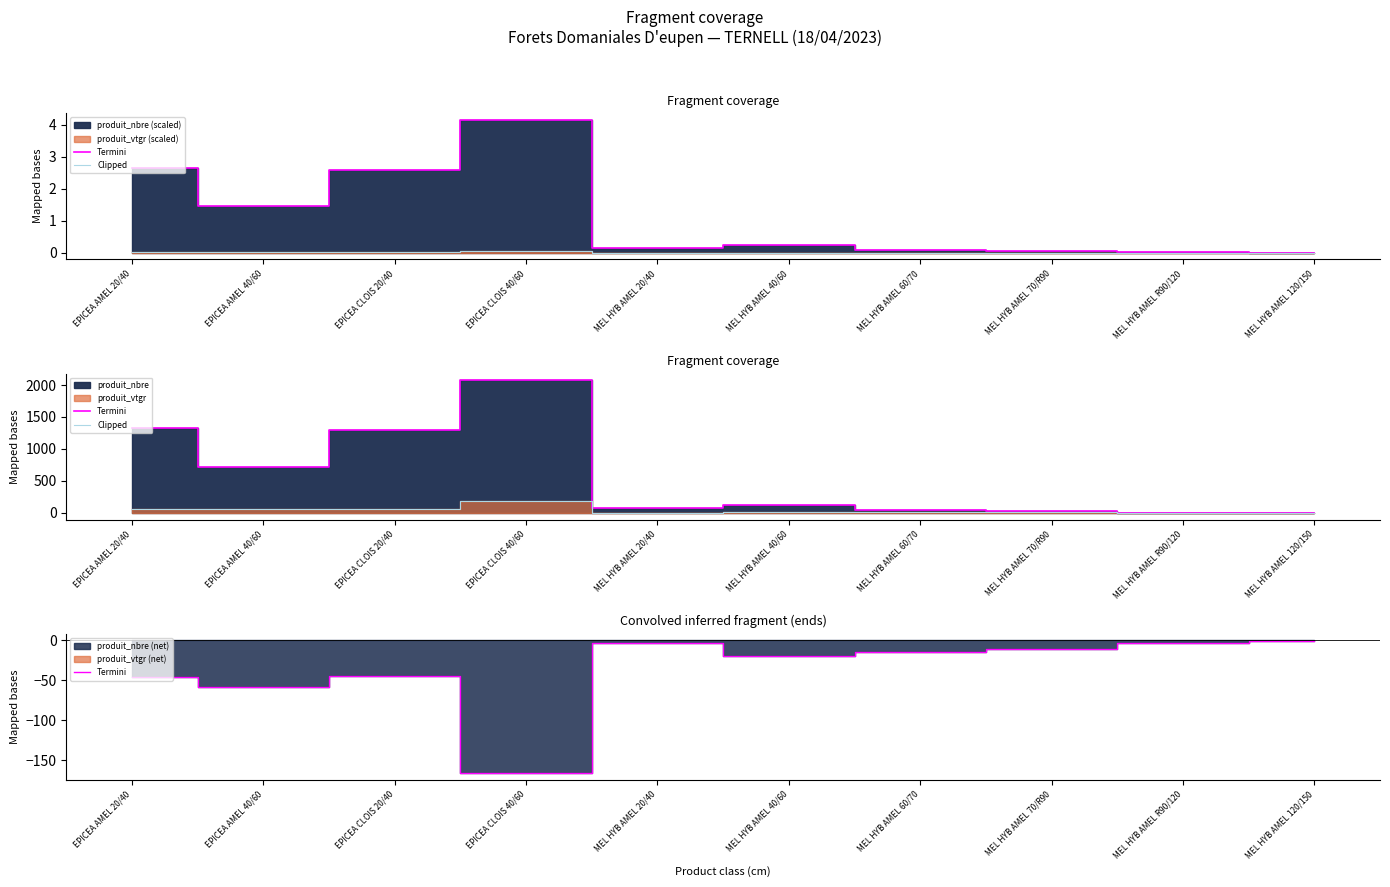

Reading right to left, extract all data points from this chart.

Termini: -1.2	-2.8	-10.7	-14.3	-20.0	-3.7	-166.1	-44.2	-58.0	-45.2
Clipped: 1.3	2.8	10.9	14.8	21.3	4.4	186.8	57.2	65.2	58.5